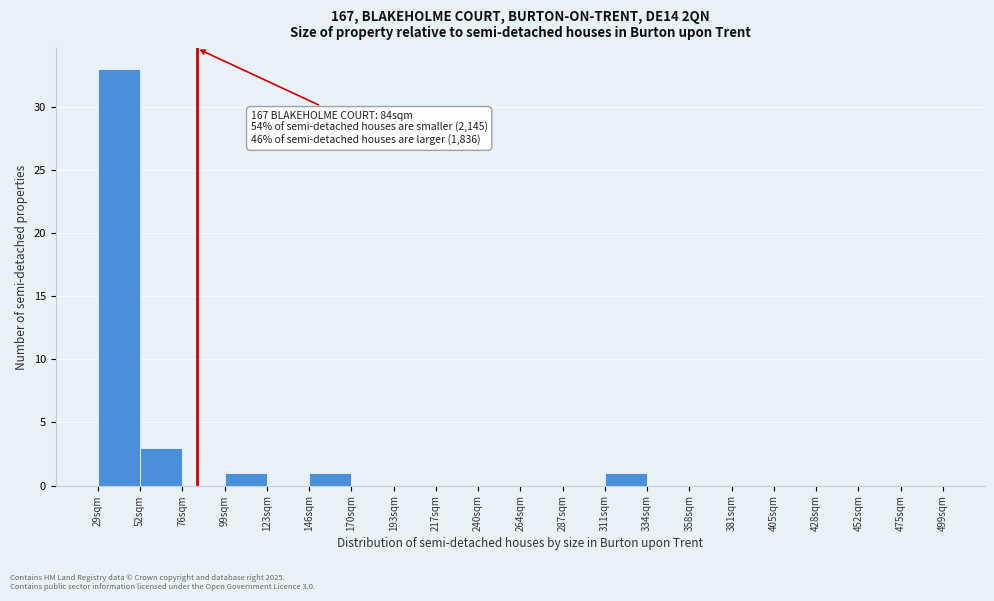

Over which range of the x-axis is the bar tallest?

29.0 to 52.5